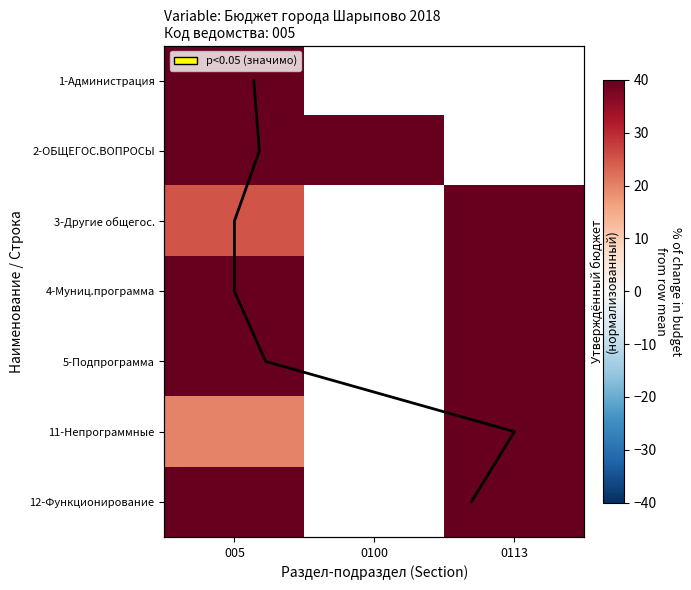

Which category has the lowest value across all series?

005